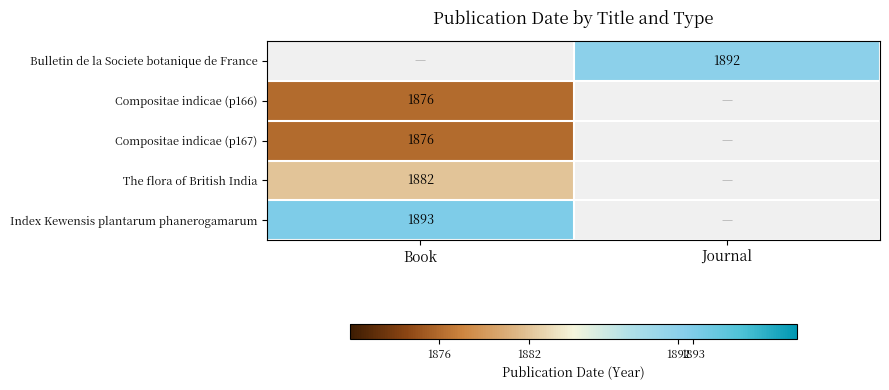

The value of Index Kewensis plantarum phanerogamarum at Book is 1893. True or false?

True